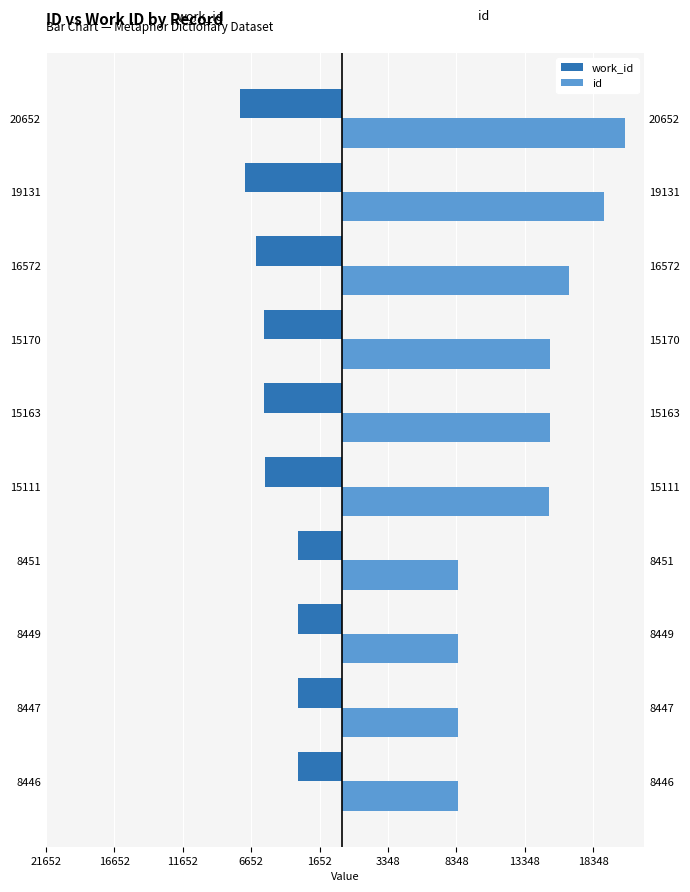

Is it true that id equals 15163 at 15163?

True